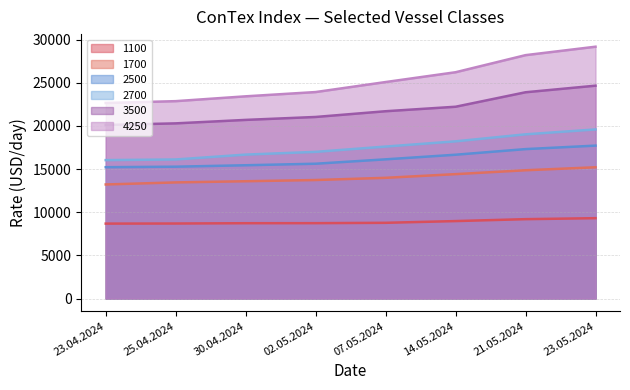

What is the sum of the 1100 values at 07.05.2024 and 02.05.2024?

17513